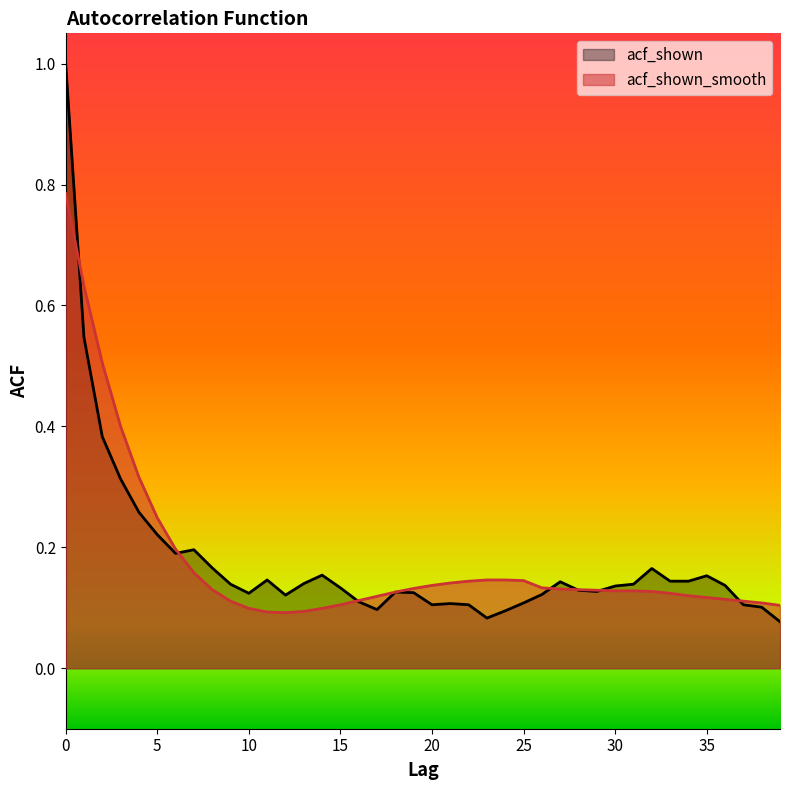

Between 28 and 5, which is larger?

5